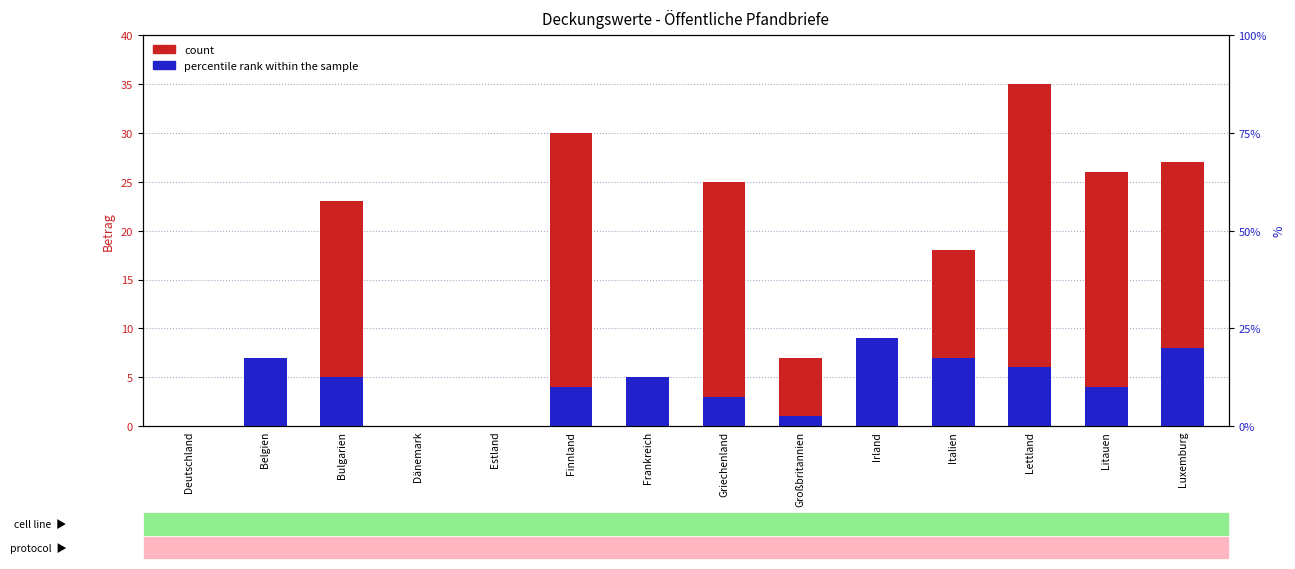

What is the sum of the count values at Litauen and Großbritannien?

33